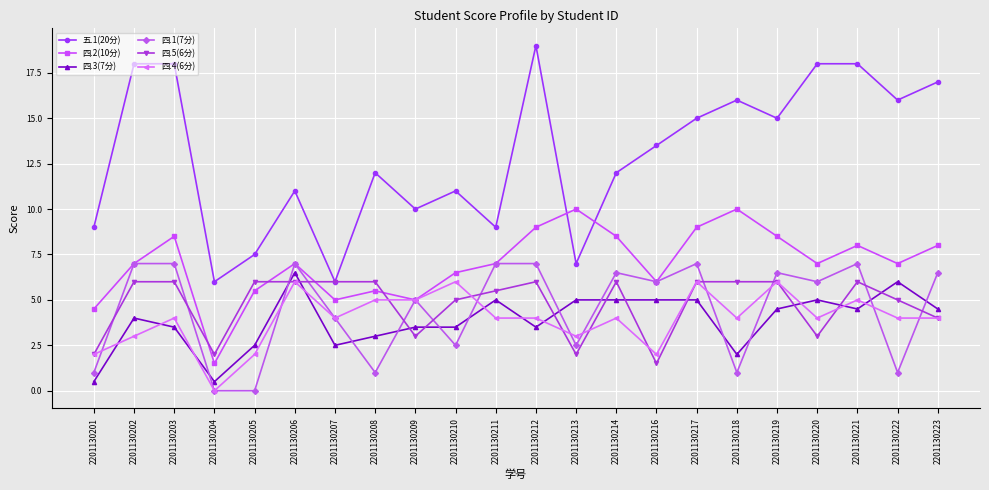

Is this an area chart (filled region under the line)?

No